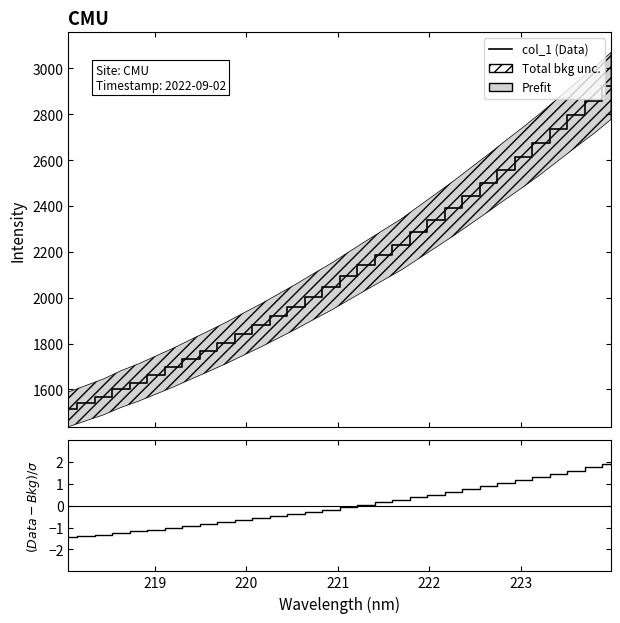

True or false: (Data-Bkg)/sigma has a value of 1.4 at 25.

False